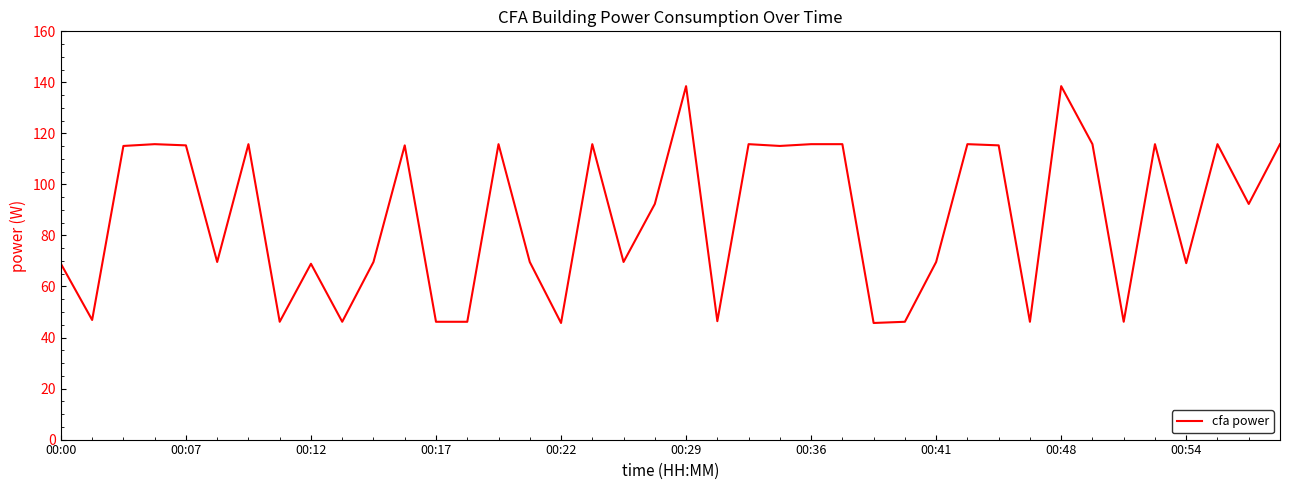

What is the minimum value shown in the chart?

45.7